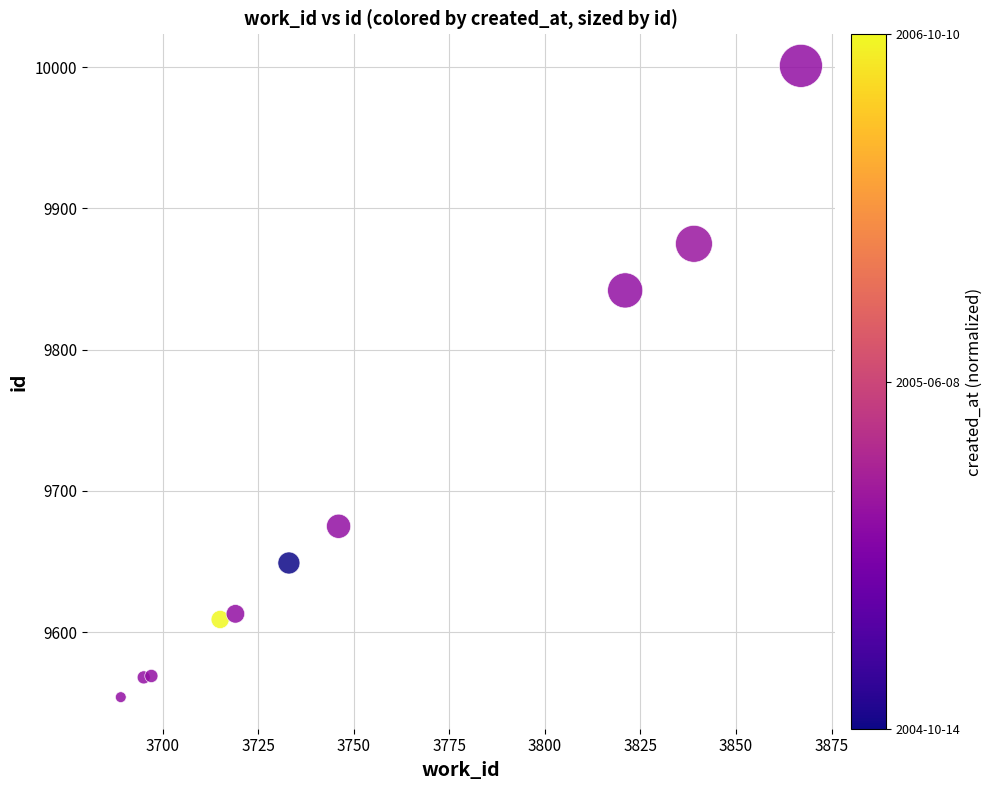

What is the average Y value?

9696